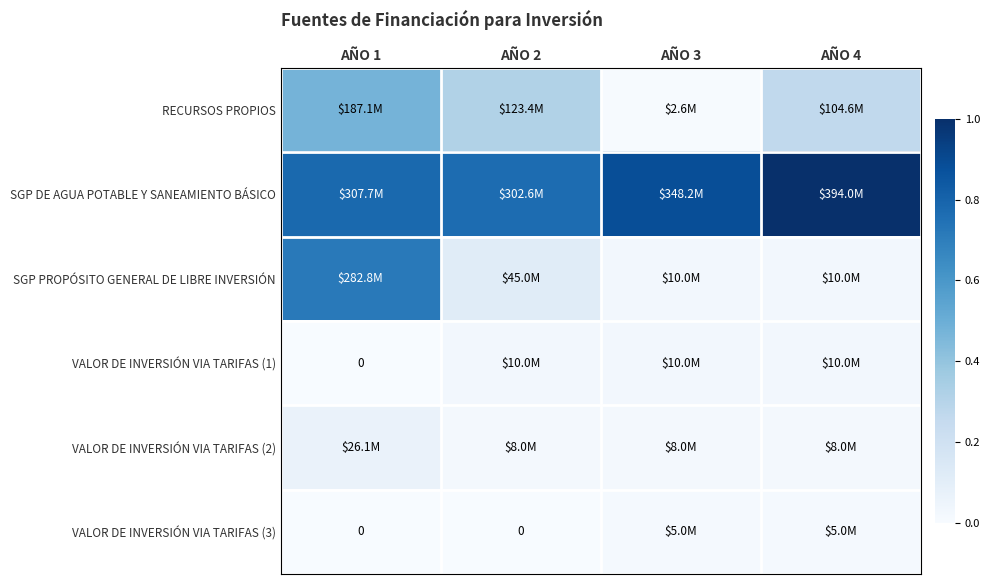

Which has a higher value, AÑO 2 or AÑO 1?

AÑO 1